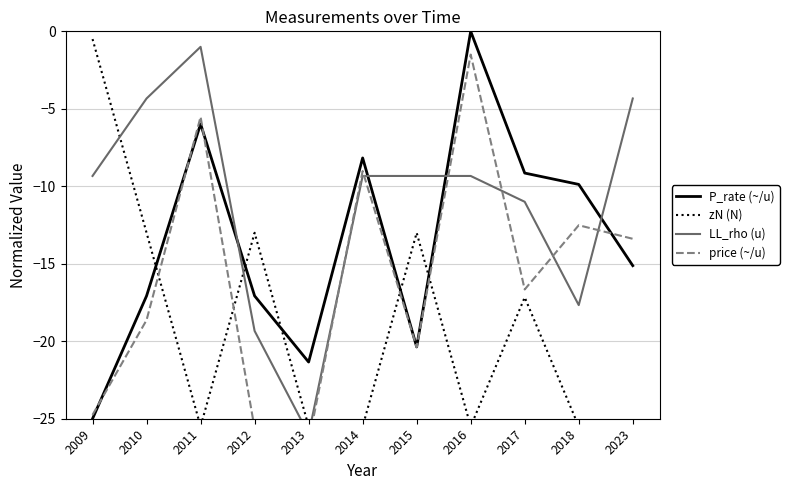

Reading left to right, list all the values displayed in this chart.

P_rate (~/u): 2009=-25.0	2010=-17.1	2011=-6.0	2012=-17.1	2013=-21.3	2014=-8.2	2015=-20.4	2016=0.0	2017=-9.1	2018=-9.9	2023=-15.1
zN (N): 2009=-0.5	2010=-13.0	2011=-25.5	2012=-13.0	2013=-25.5	2014=-25.5	2015=-13.0	2016=-25.5	2017=-17.2	2018=-25.5	2023=-25.5
LL_rho (u): 2009=-9.3	2010=-4.3	2011=-1.0	2012=-19.3	2013=-26.0	2014=-9.3	2015=-9.3	2016=-9.3	2017=-11.0	2018=-17.7	2023=-4.3
price (~/u): 2009=-24.8	2010=-18.6	2011=-5.5	2012=-25.6	2013=-26.5	2014=-9.0	2015=-20.4	2016=-1.5	2017=-16.7	2018=-12.5	2023=-13.4